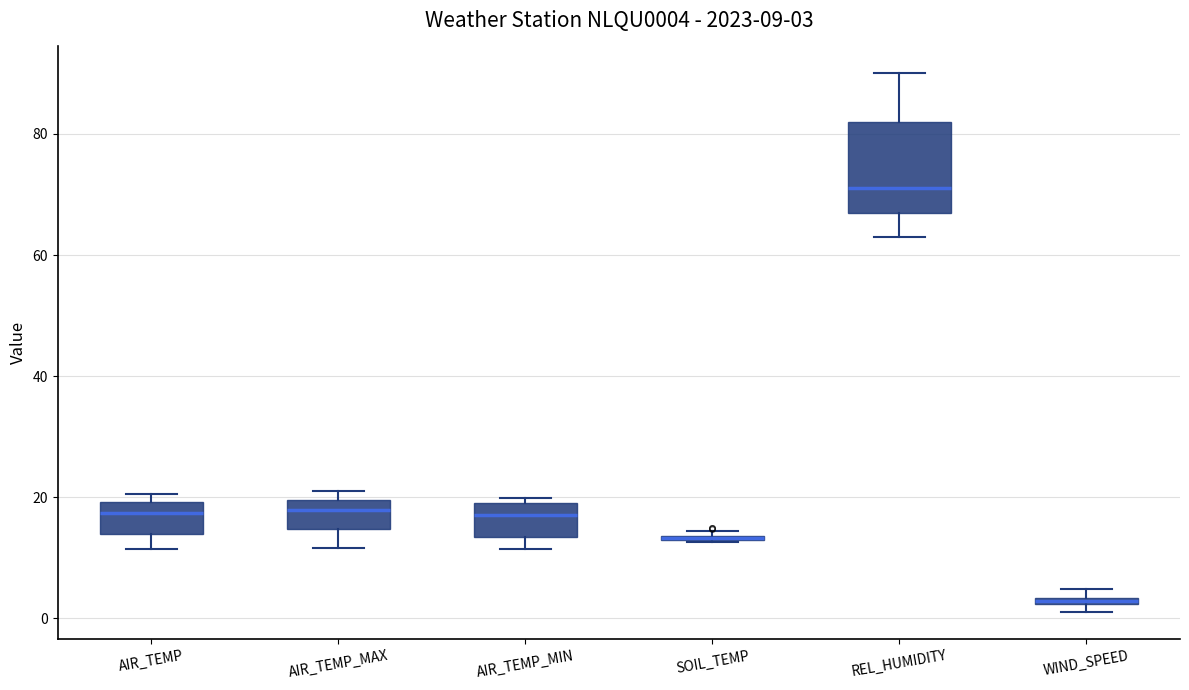

Comparing the boxes themselves (not the whiskers), which one is the tallest?

REL_HUMIDITY